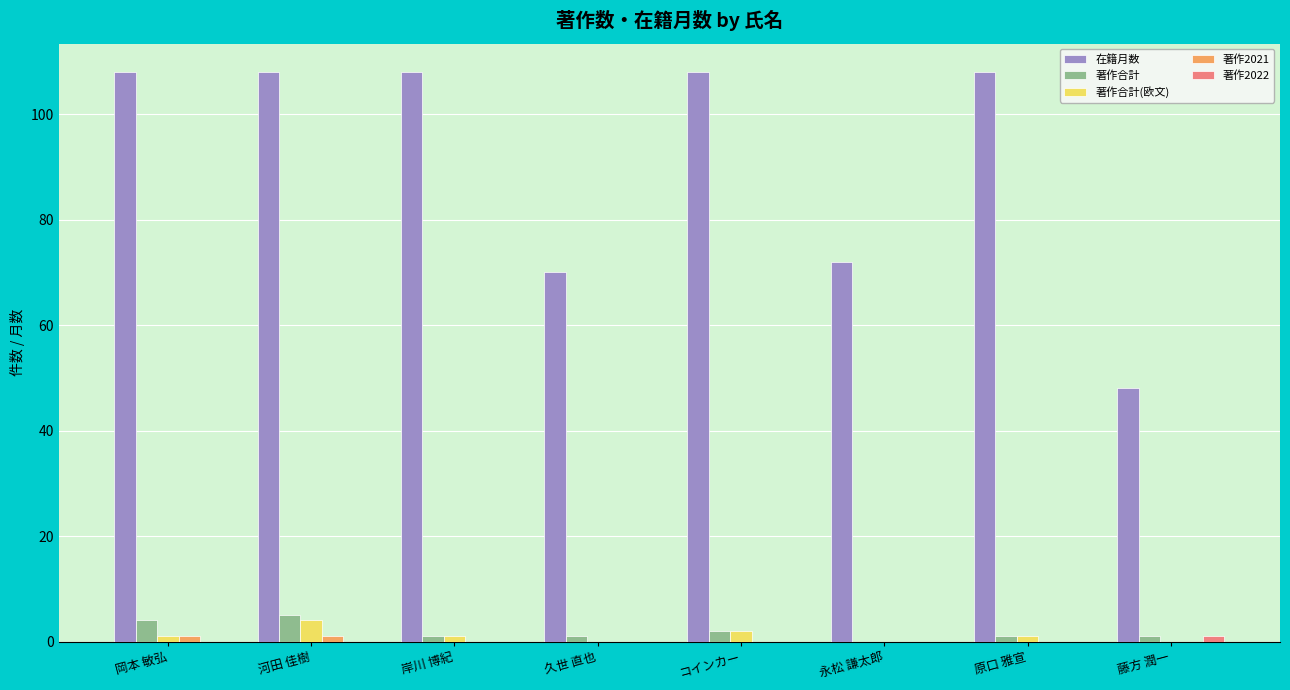

The value of 在籍月数 at 久世 直也 is 70. True or false?

True